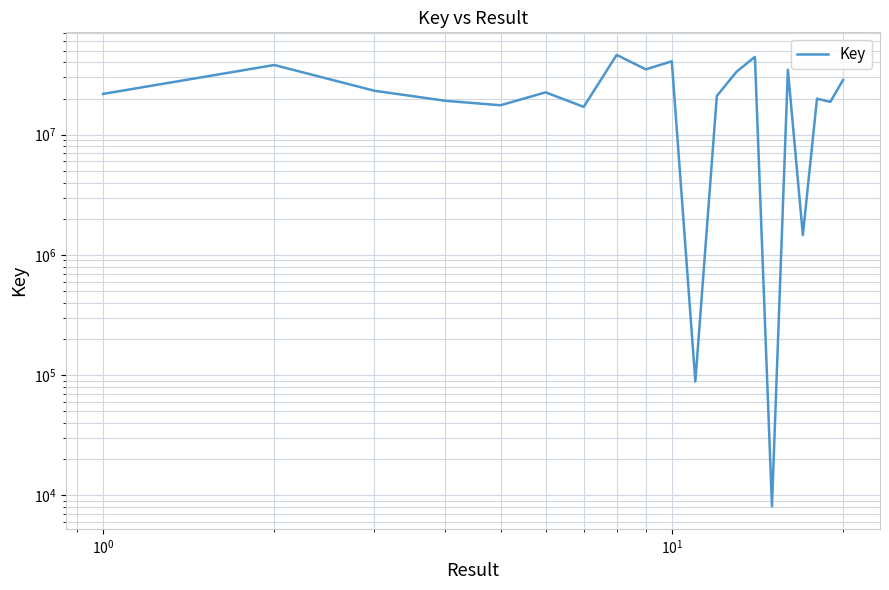

Reading left to right, what are all the values shown in this chart?

21837632	37990478	23201886	19139663	17574673	22516188	17032280	46111288	34963700	40776360	88363	21008970	33419143	44378884	8109	34681714	1462232	19928040	18748308	28478569